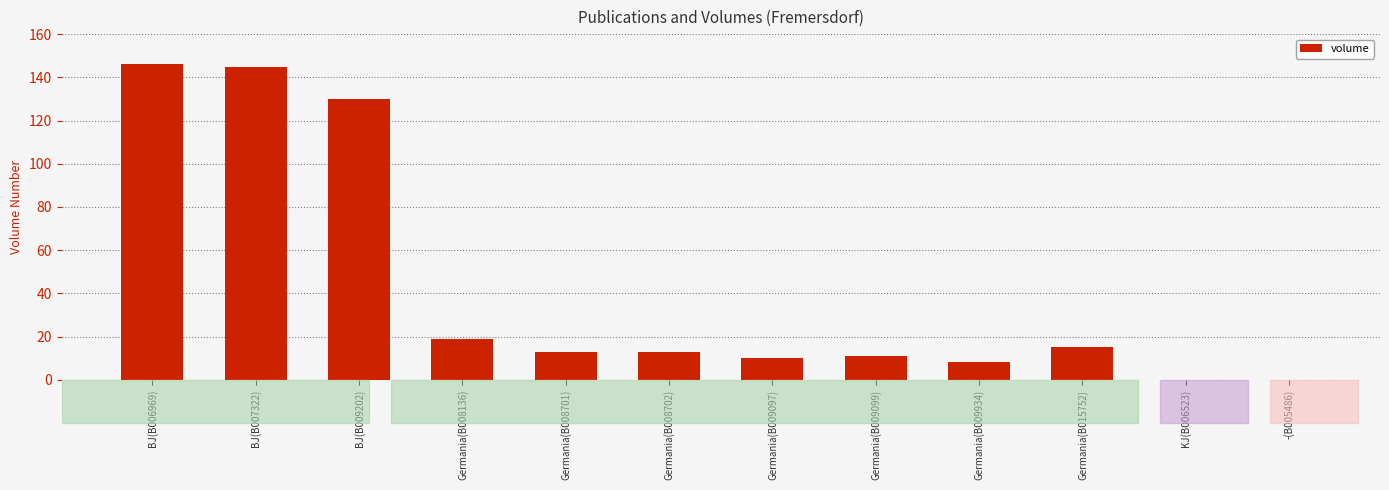

What is the maximum value shown in the chart?

146